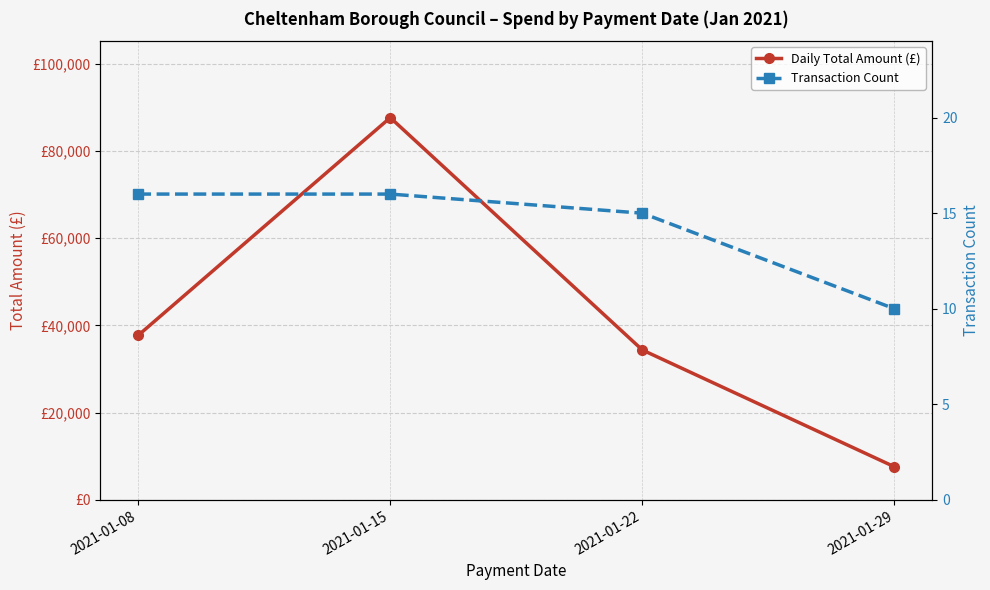

Where is Transaction Count nearest to the value 13?

2021-01-22